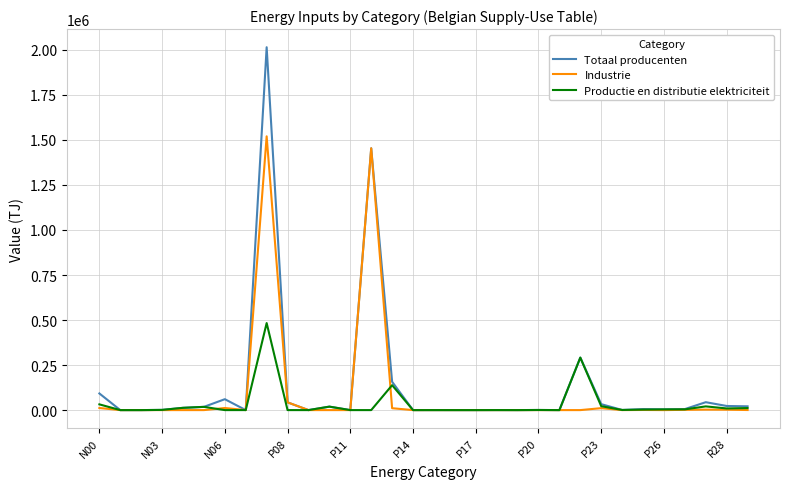

What is the maximum value shown in the chart?

2014665.5